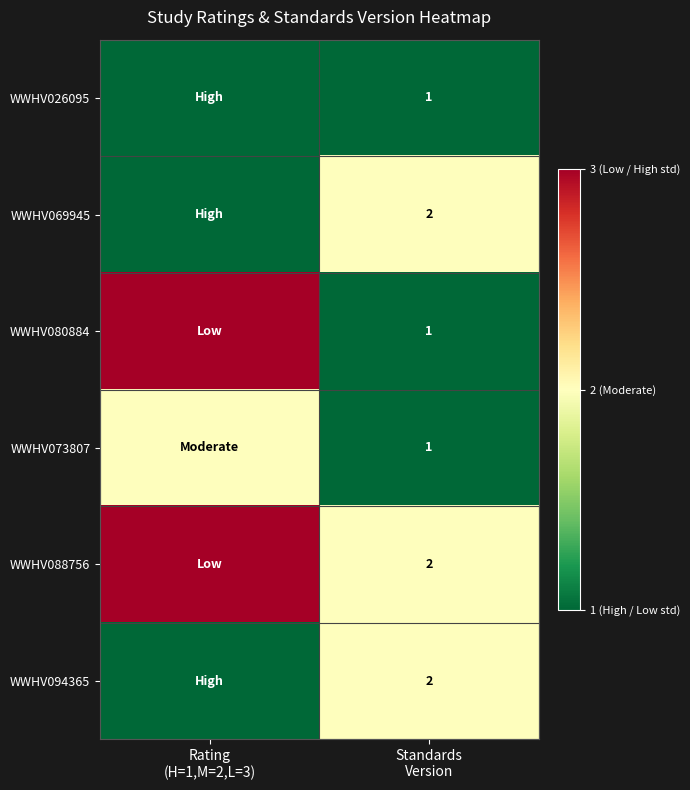

At which category is the sum across all series the highest?

Rating
(H=1,M=2,L=3)